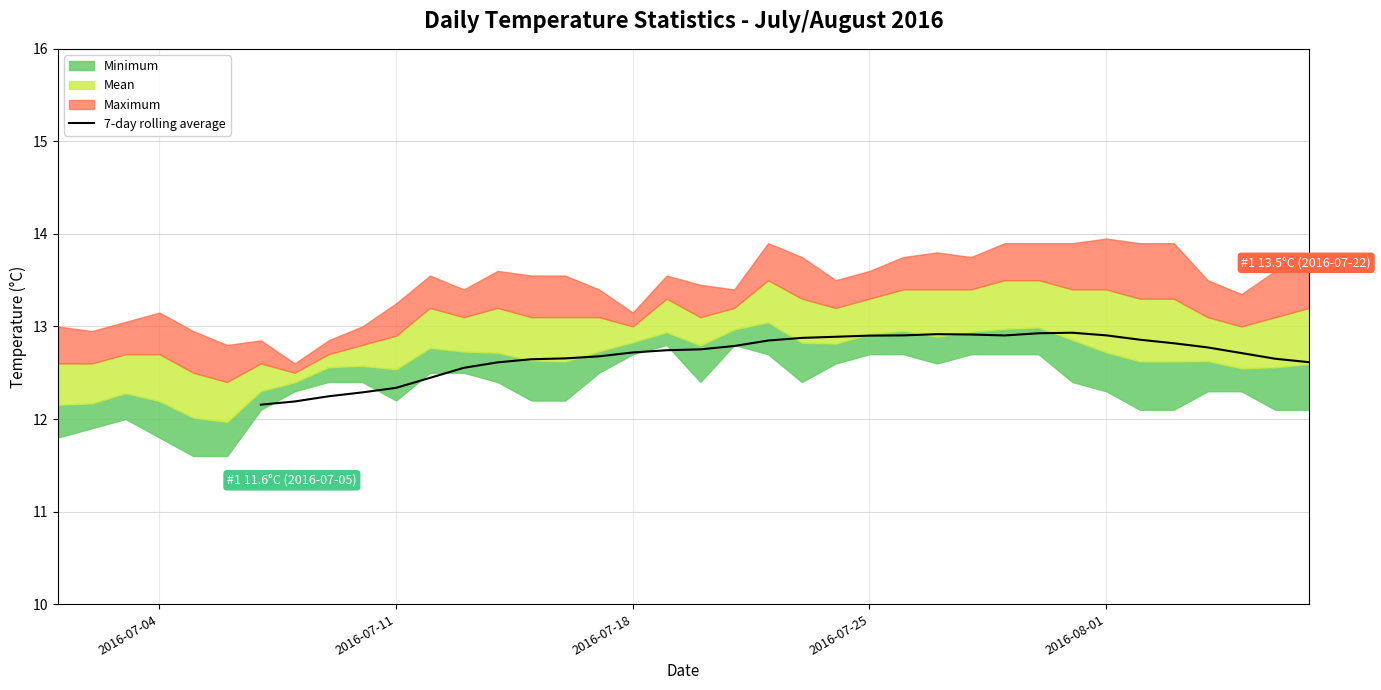

What is the value of the 12th point from the left?

12.4